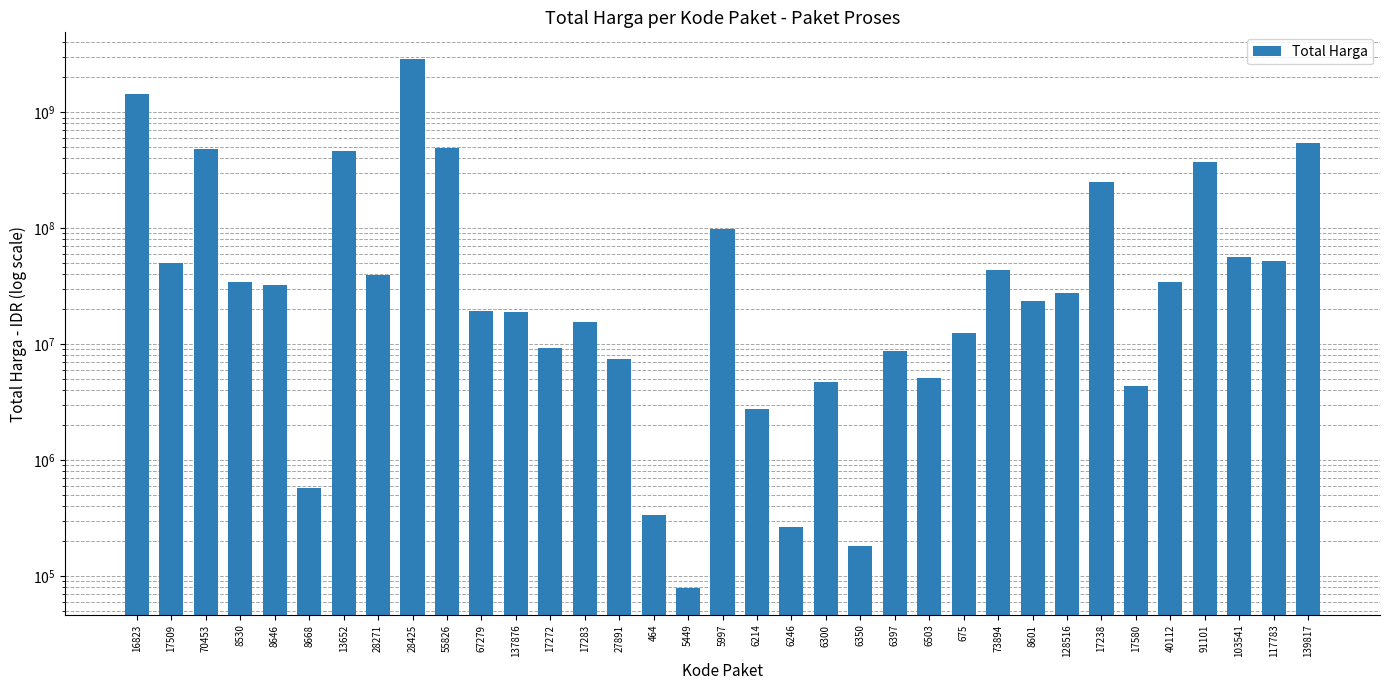

List the labels in order of value, largest first.

28425, 16823, 139817, 55826, 70453, 13652, 91101, 17238, 5997, 103541, 117783, 17509, 73894, 28271, 40112, 8530, 8646, 128516, 8601, 67279, 137876, 17283, 675, 17272, 6397, 27891, 6503, 6300, 17580, 6214, 8668, 464, 6246, 6350, 5449